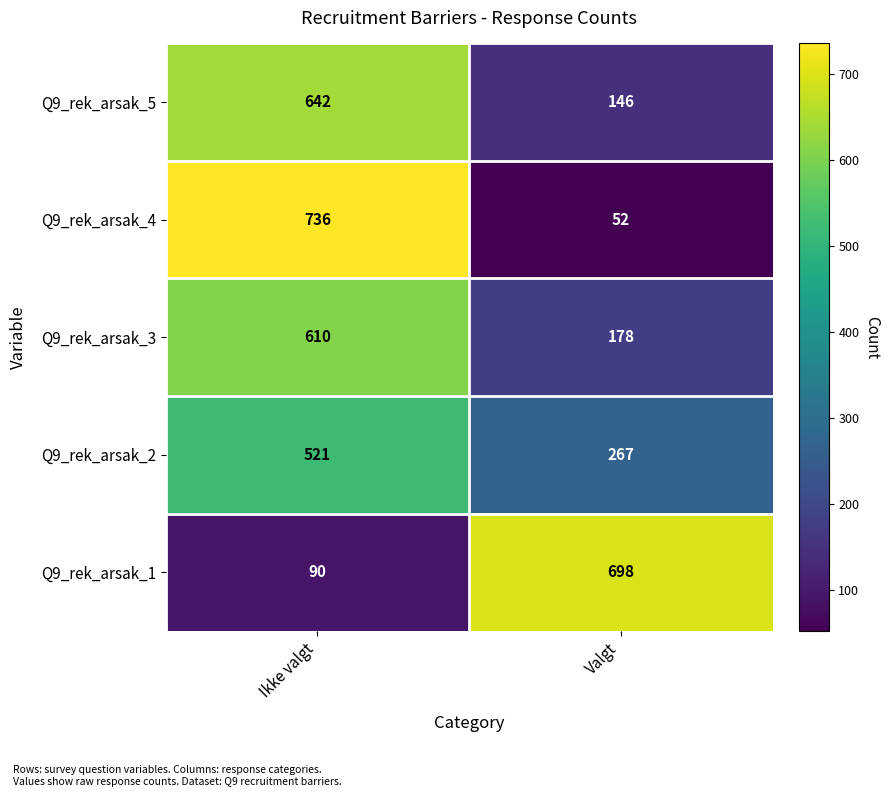

Rank the series at Ikke valgt from lowest to highest value.

Q9_rek_arsak_1, Q9_rek_arsak_2, Q9_rek_arsak_3, Q9_rek_arsak_5, Q9_rek_arsak_4